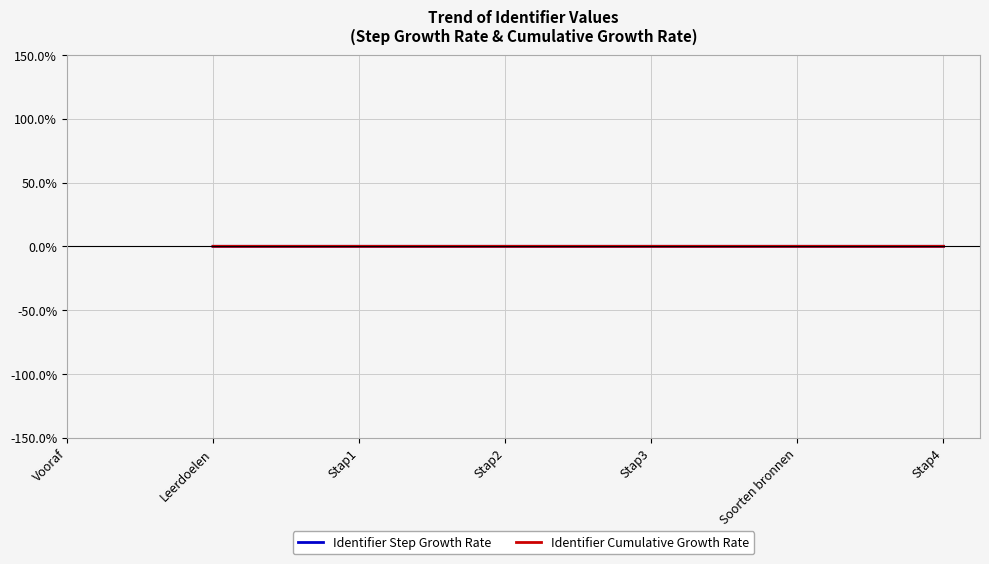

Is the value of Identifier Cumulative Growth Rate at Stap2 greater than the value of Identifier Step Growth Rate at Soorten bronnen?

Yes